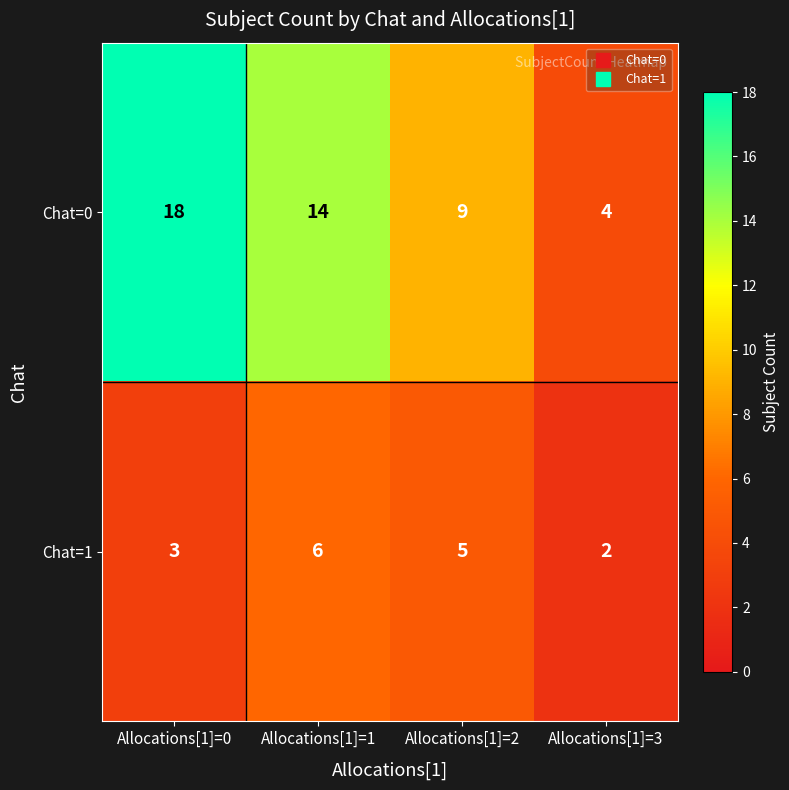

Reading left to right, transcribe all the data shown in this chart.

Chat=0: 18	14	9	4
Chat=1: 3	6	5	2